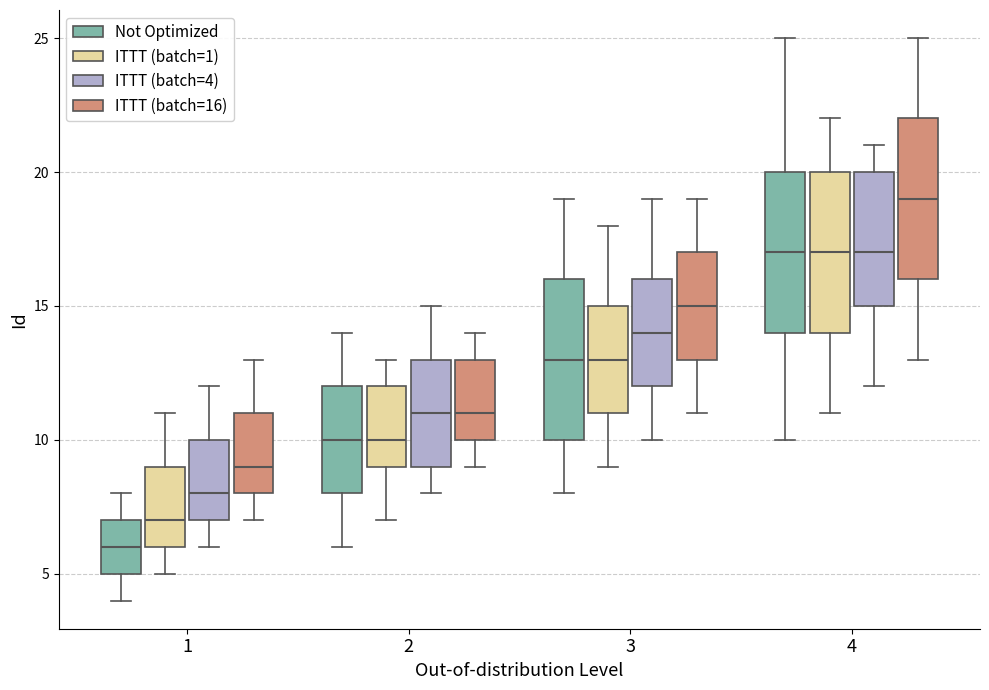

Reading left to right, read every box against the y-axis: the position of its median line, the range the box covers, and the ends of its whiskers. The values are not printed on the chart, so give them approximately, as read against the axis.

1 (Not Optimized): median 6, box 5 to 7, whiskers 4 to 8
1 (ITTT (batch=1)): median 7, box 6 to 9, whiskers 5 to 11
1 (ITTT (batch=4)): median 8, box 7 to 10, whiskers 6 to 12
1 (ITTT (batch=16)): median 9, box 8 to 11, whiskers 7 to 13
2 (Not Optimized): median 10, box 8 to 12, whiskers 6 to 14
2 (ITTT (batch=1)): median 10, box 9 to 12, whiskers 7 to 13
2 (ITTT (batch=4)): median 11, box 9 to 13, whiskers 8 to 15
2 (ITTT (batch=16)): median 11, box 10 to 13, whiskers 9 to 14
3 (Not Optimized): median 13, box 10 to 16, whiskers 8 to 19
3 (ITTT (batch=1)): median 13, box 11 to 15, whiskers 9 to 18
3 (ITTT (batch=4)): median 14, box 12 to 16, whiskers 10 to 19
3 (ITTT (batch=16)): median 15, box 13 to 17, whiskers 11 to 19
4 (Not Optimized): median 17, box 14 to 20, whiskers 10 to 25
4 (ITTT (batch=1)): median 17, box 14 to 20, whiskers 11 to 22
4 (ITTT (batch=4)): median 17, box 15 to 20, whiskers 12 to 21
4 (ITTT (batch=16)): median 19, box 16 to 22, whiskers 13 to 25